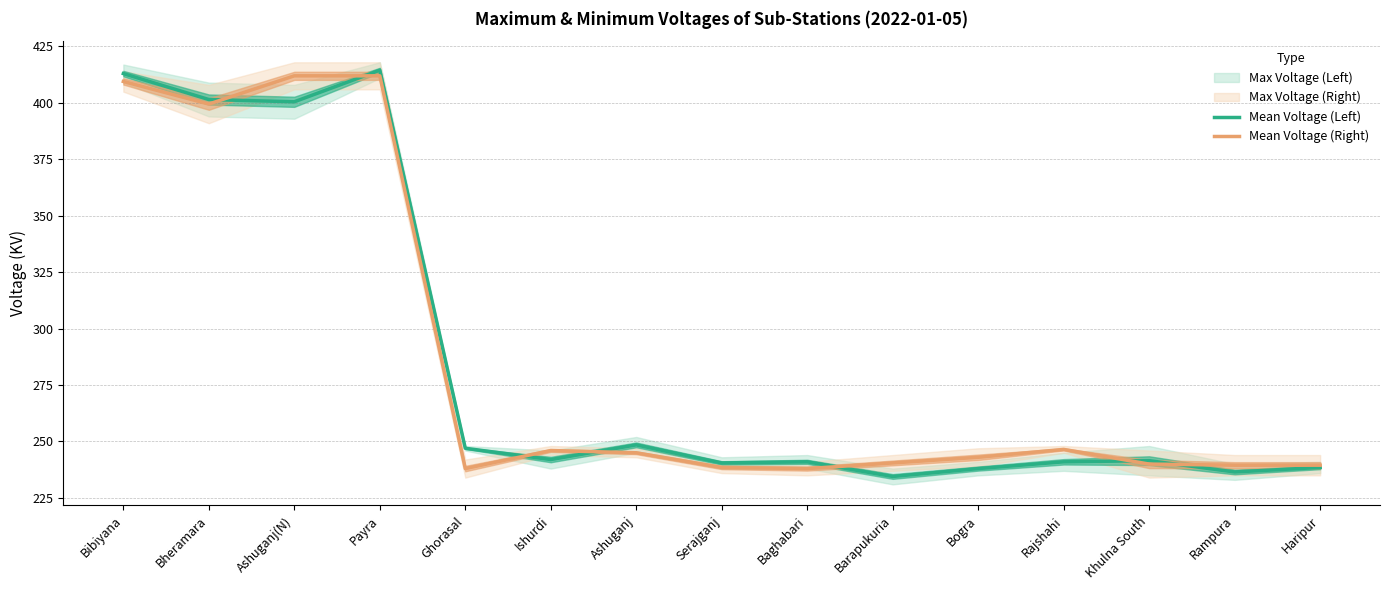

How many times do Mean Voltage (Left) and Mean Voltage (Right) cross each other?

7